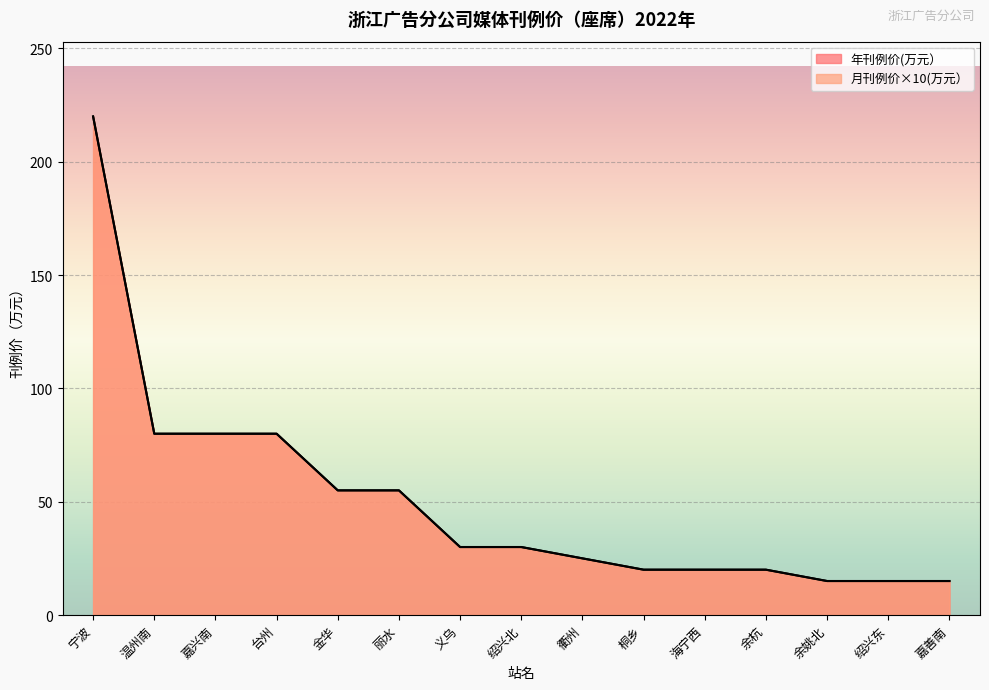

Between 桐乡 and 宁波, which is larger?

宁波